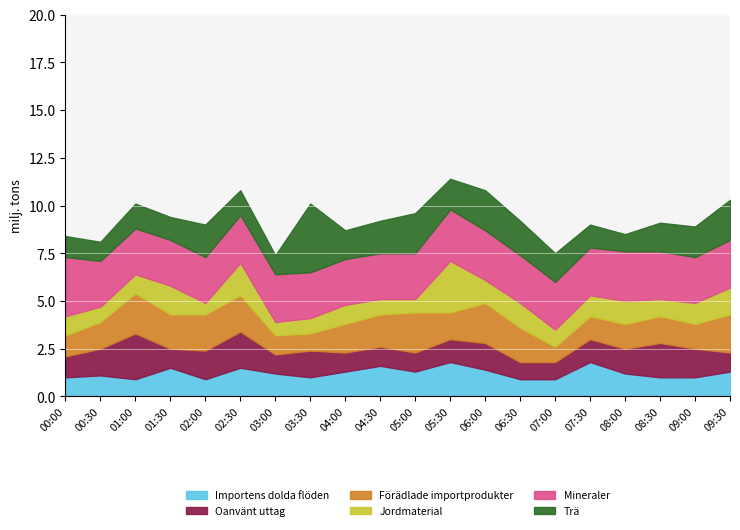

What is the total value across all series at 00:30?

8.1